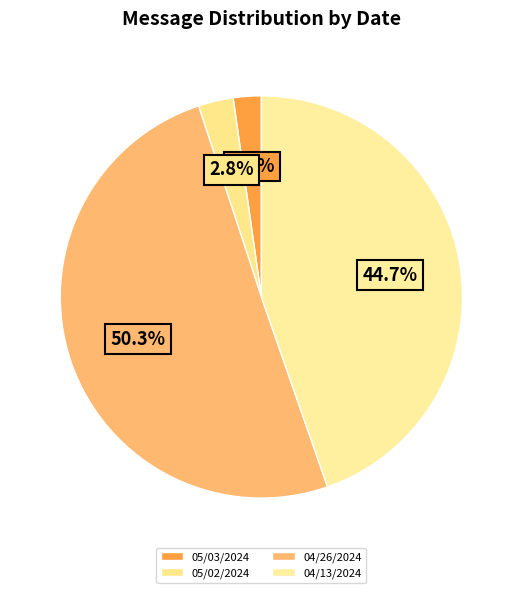

Does 04/26/2024 represent more than half of the total?

Yes